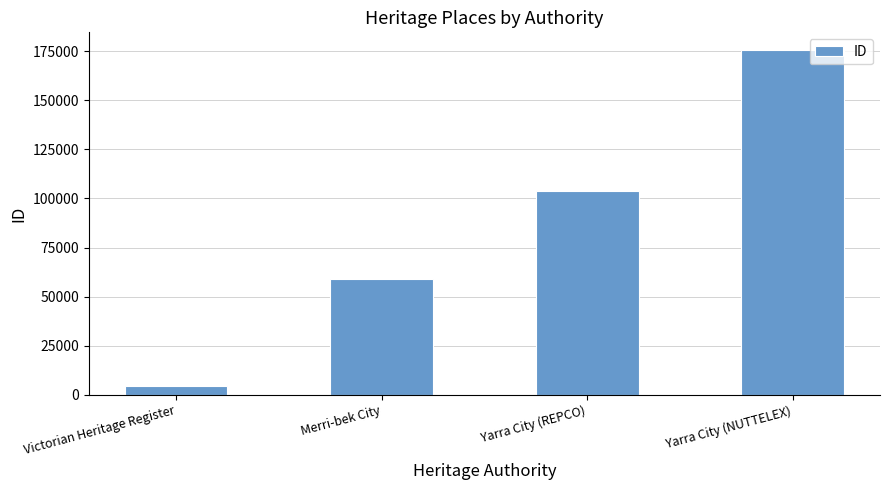

The value at Yarra City (REPCO) is 103839. True or false?

True